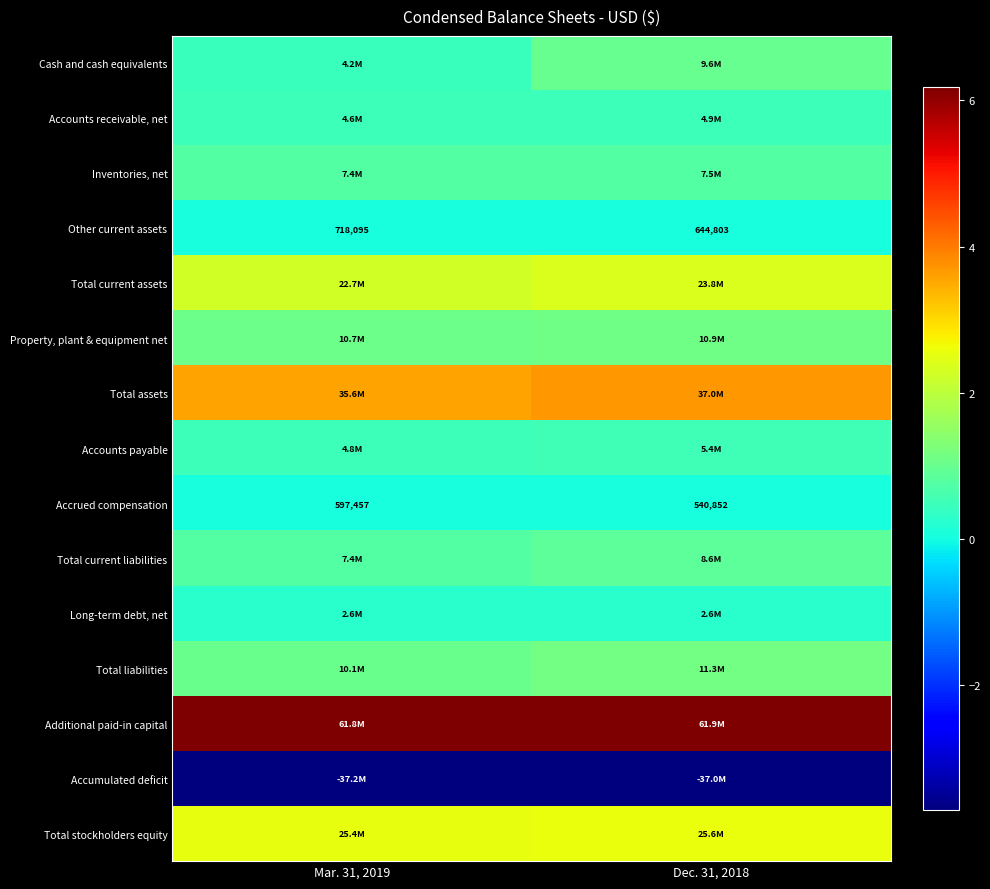

Read the Other current assets value at Dec. 31, 2018.

644803